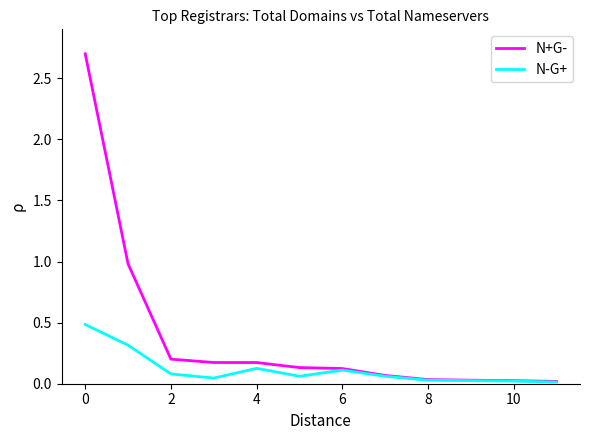

At how many categories does at least one series exceed 1?

1